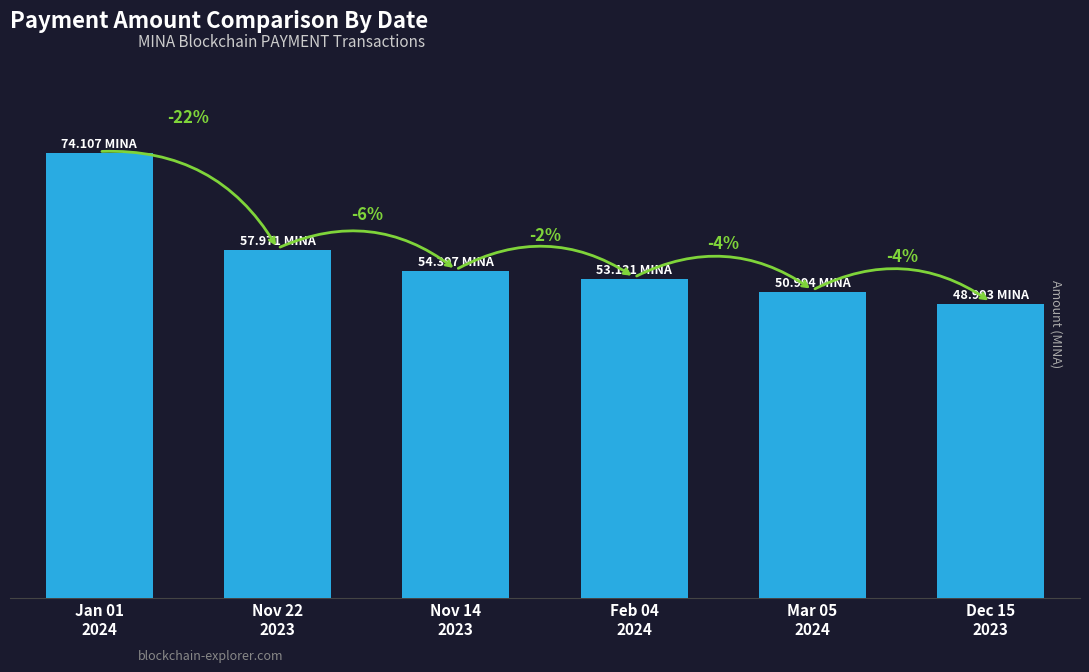

True or false: the data shows 54.4 at Nov 14
2023.

True